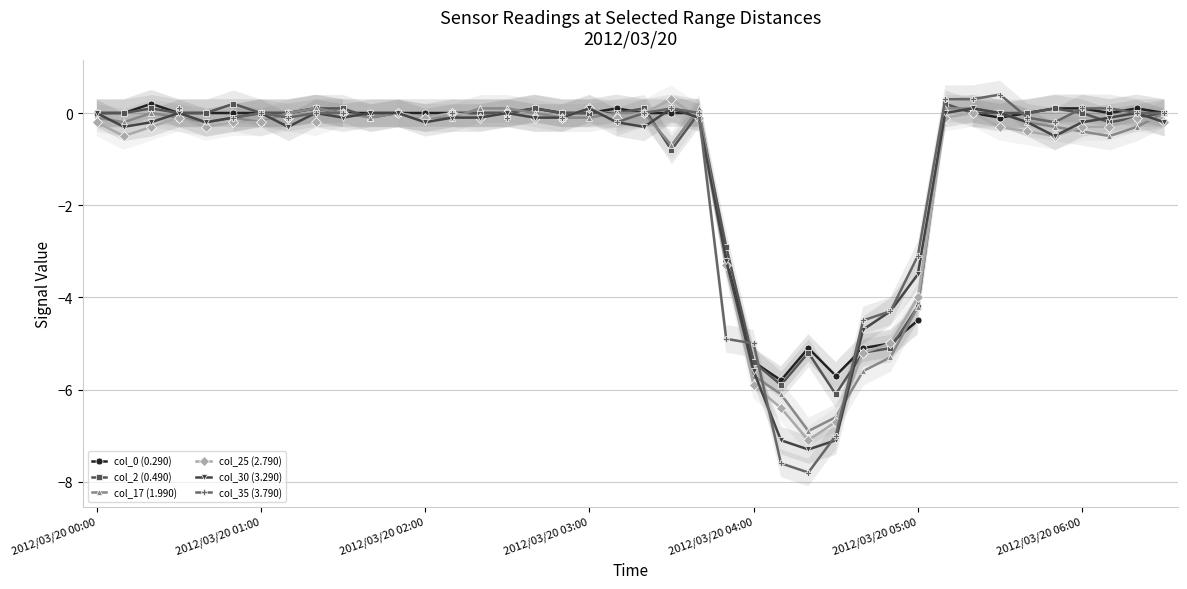

Which category has the lowest value across all series?

26